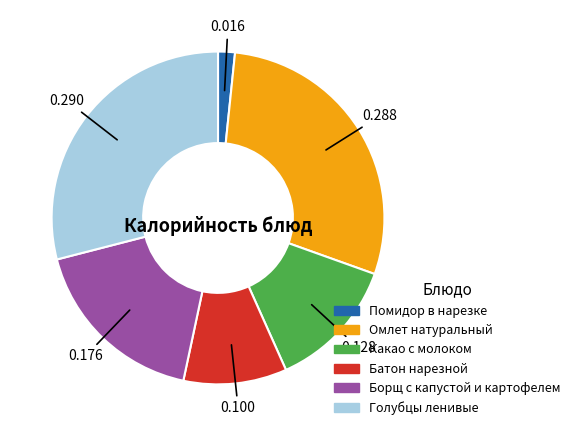

True or false: Помидор в нарезке accounts for 2% of the total.

True